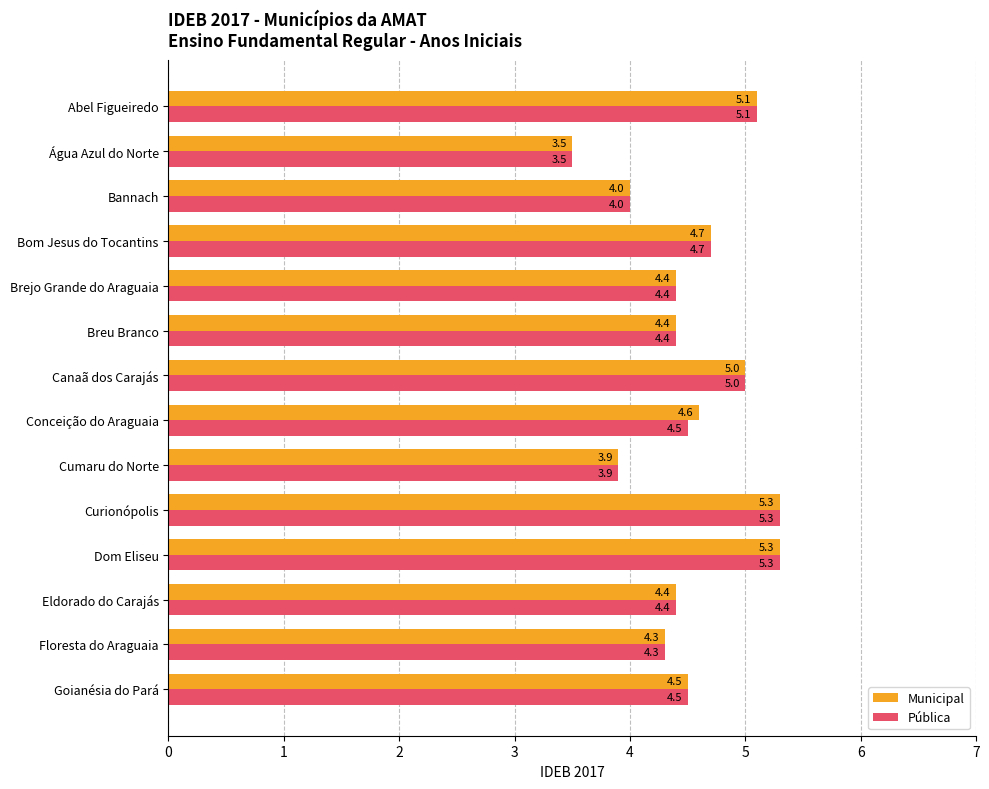

Rank the series by their average value, from lowest to highest.

Pública, Municipal